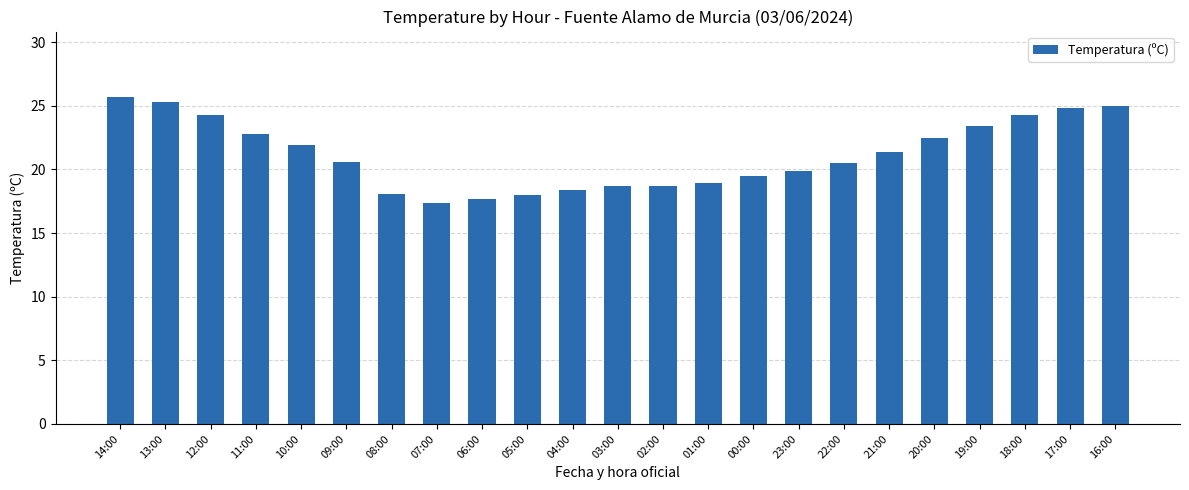

Which label corresponds to the largest value in the chart?

14:00